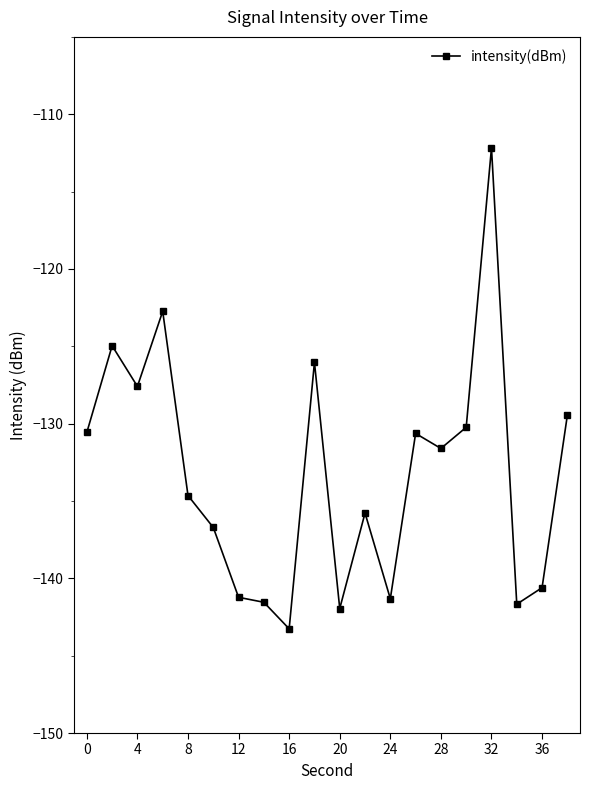

What is the smallest value displayed?

-143.3